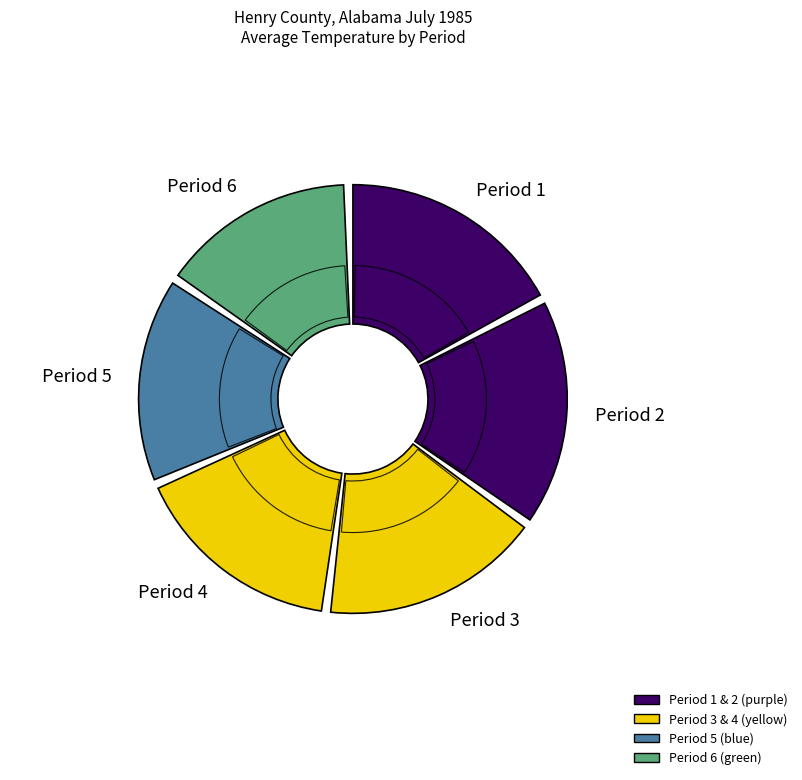

Rank the categories by value from highest to lowest.

Period 1, Period 2, Period 3, Period 4, Period 5, Period 6